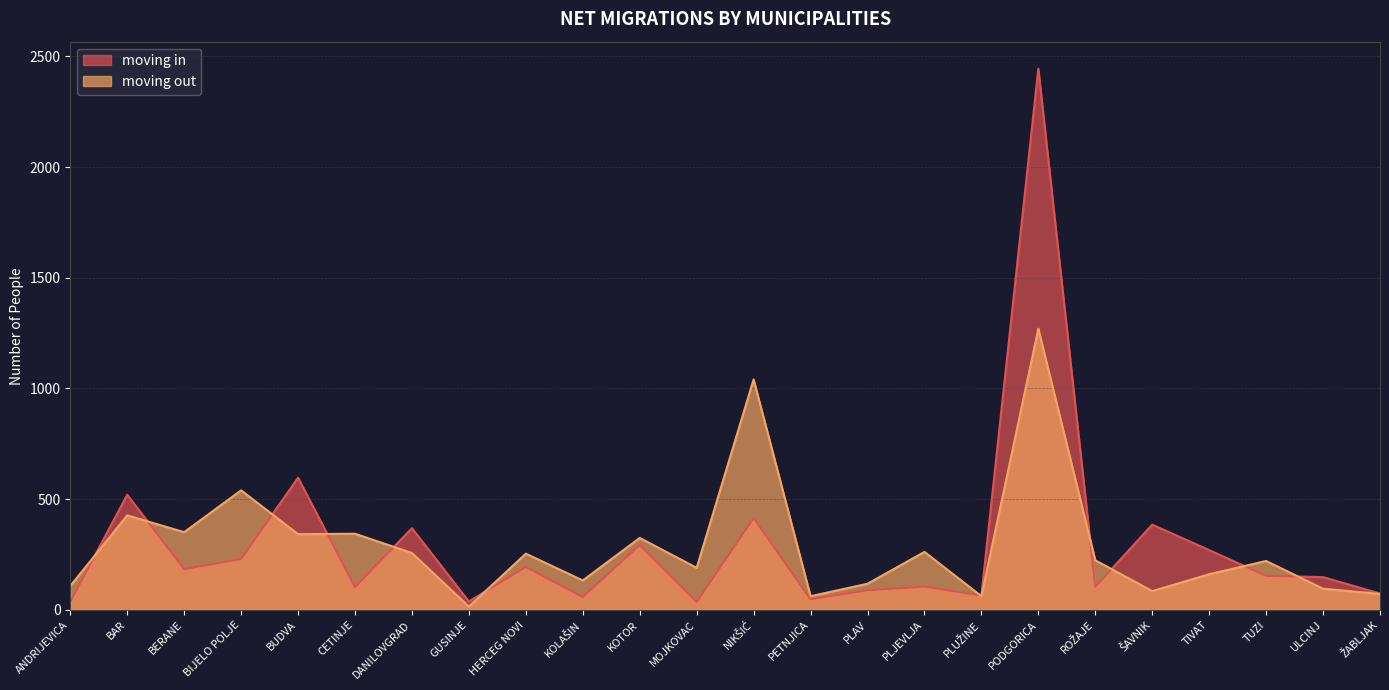

In moving in, how many points are lower than both neighbors (excluding endpoints)?

8